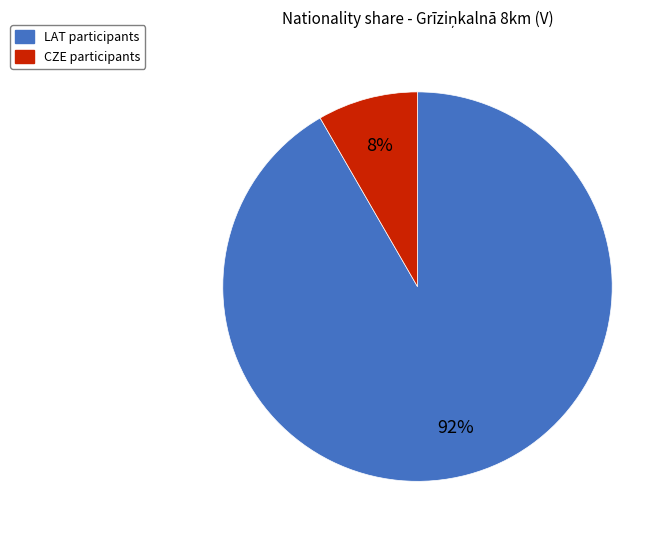

To the nearest percent, what portion does CZE represent?

8%